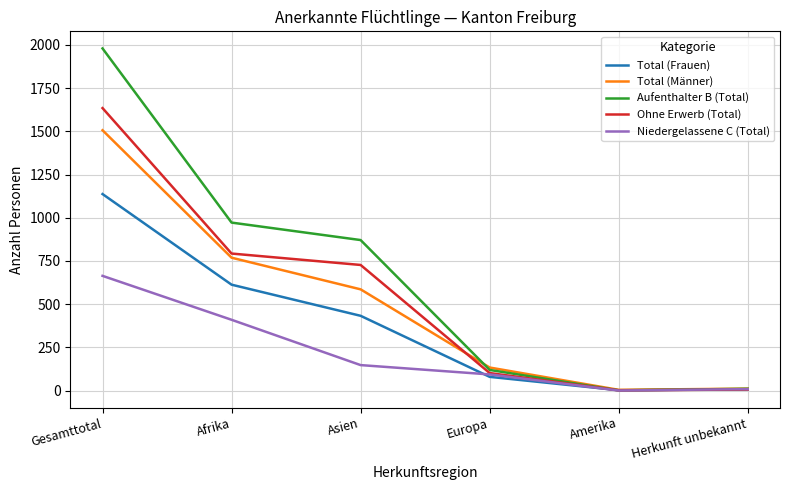

What is the difference between the second highest and second lowest values in the Aufenthalter B (Total) series?

961